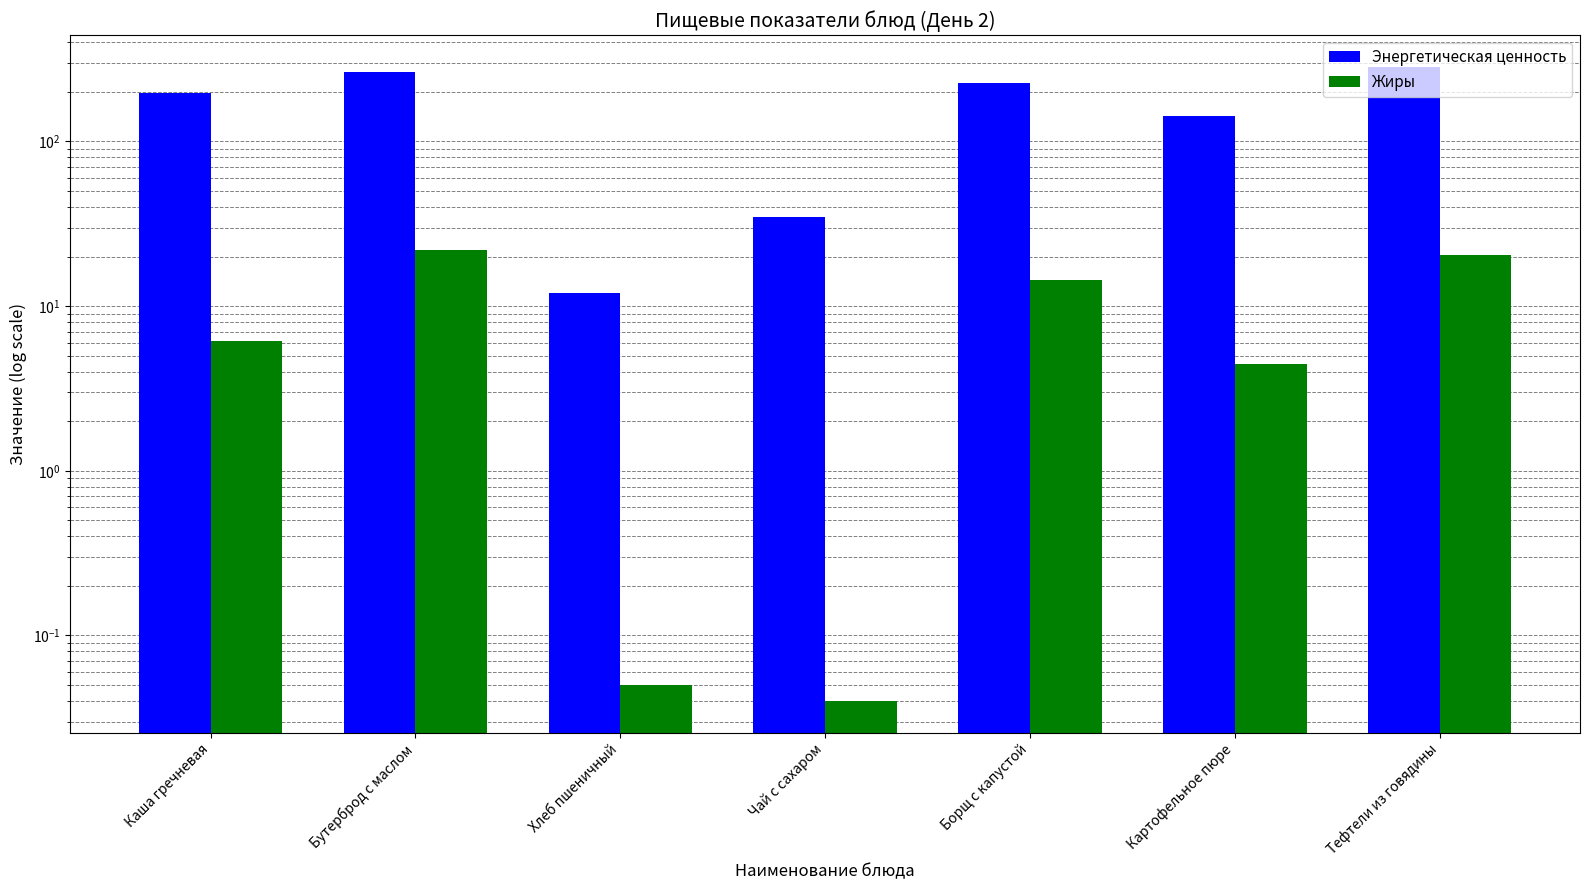

How many distinct data groups are displayed?

2